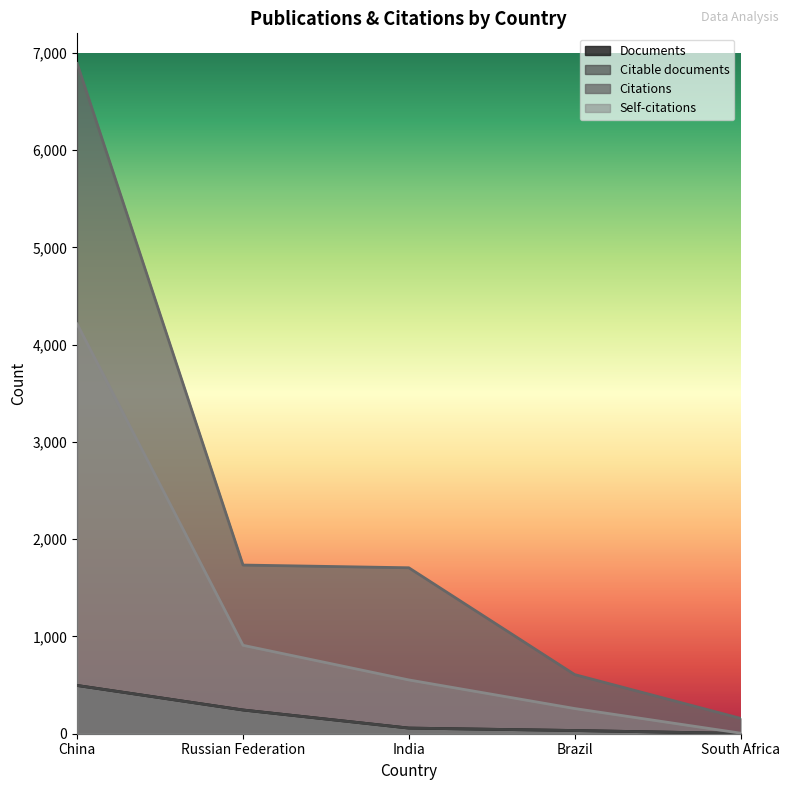

What are all the series names shown in the legend?

Documents, Citable documents, Citations, Self-citations